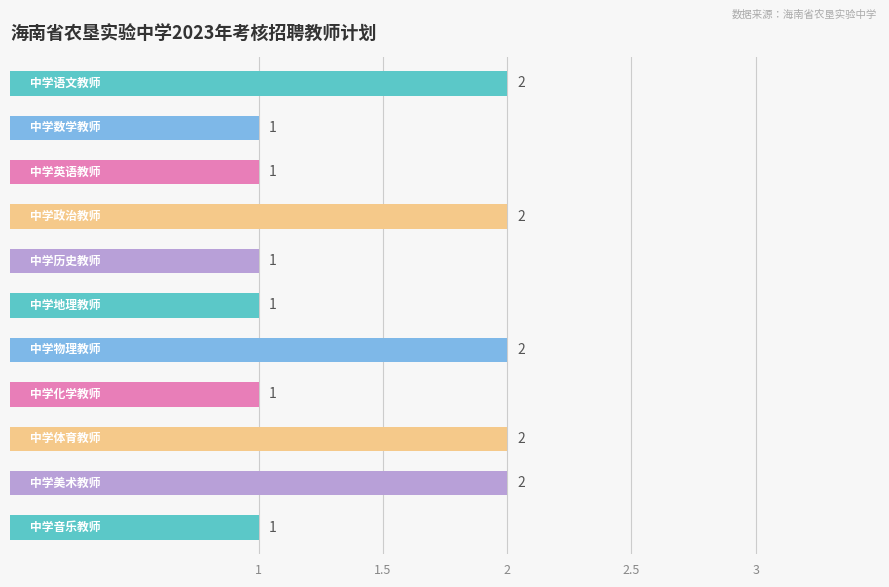

Count the values in the range 1 to 2.

11